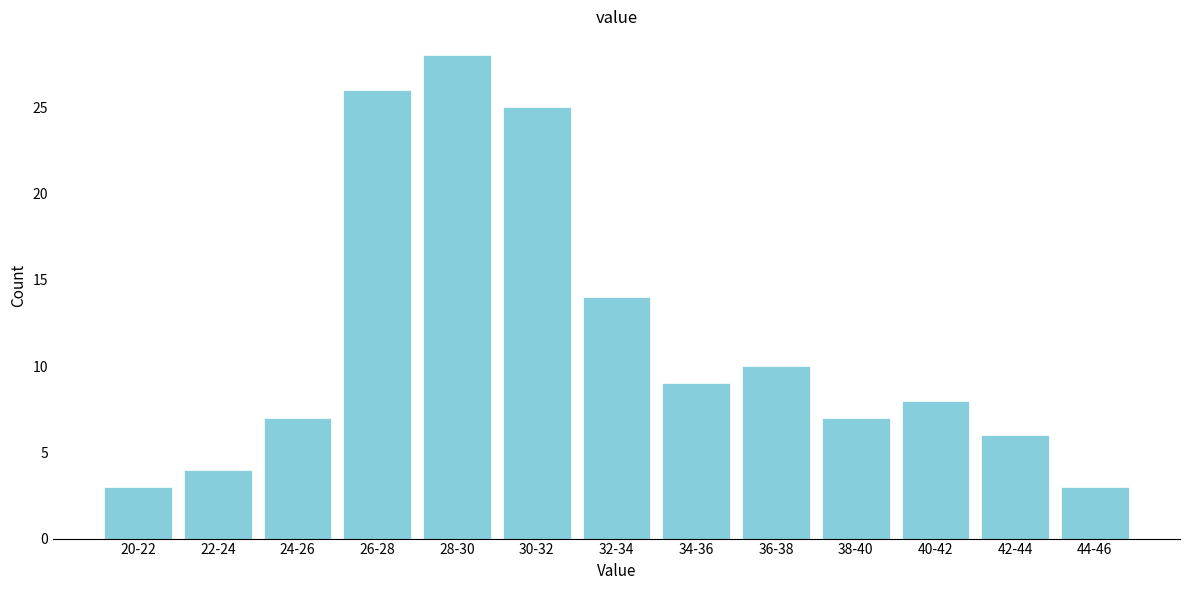

Reading right to left, extract all data points from this chart.

44-46=3	42-44=6	40-42=8	38-40=7	36-38=10	34-36=9	32-34=14	30-32=25	28-30=28	26-28=26	24-26=7	22-24=4	20-22=3